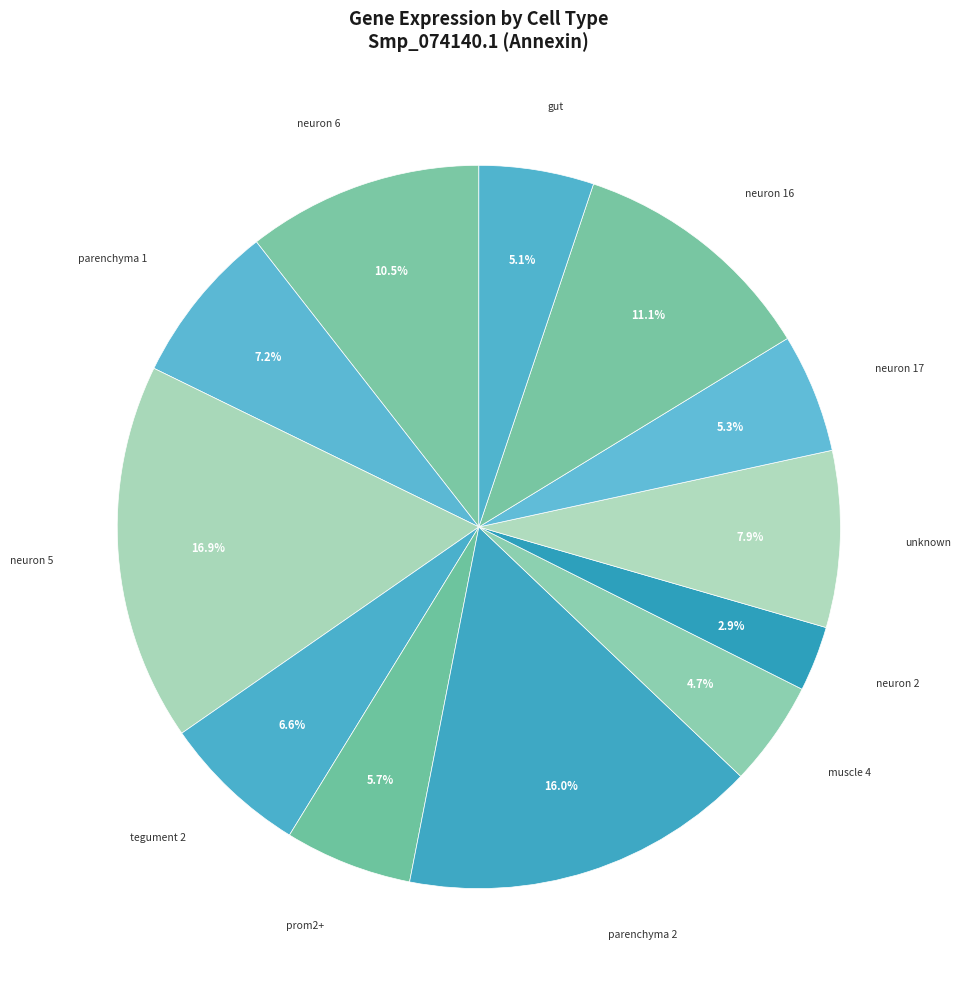

Count the number of slices in the pie.

12